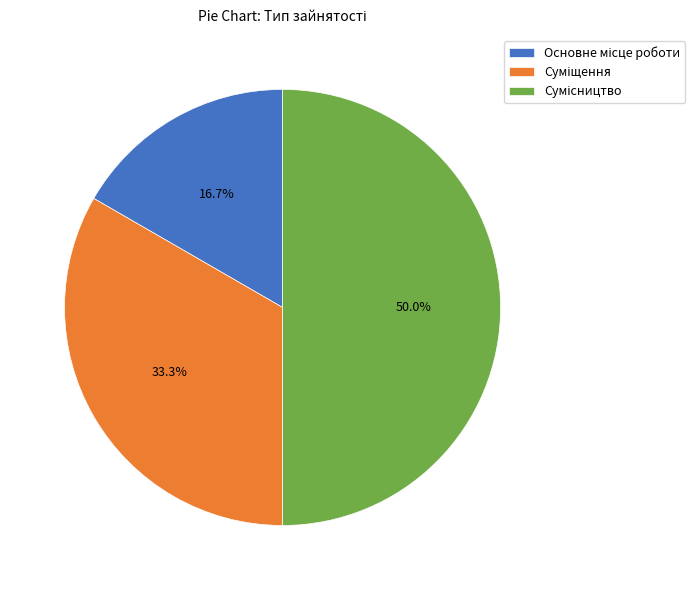

To the nearest percent, what is the average slice percentage?

33%